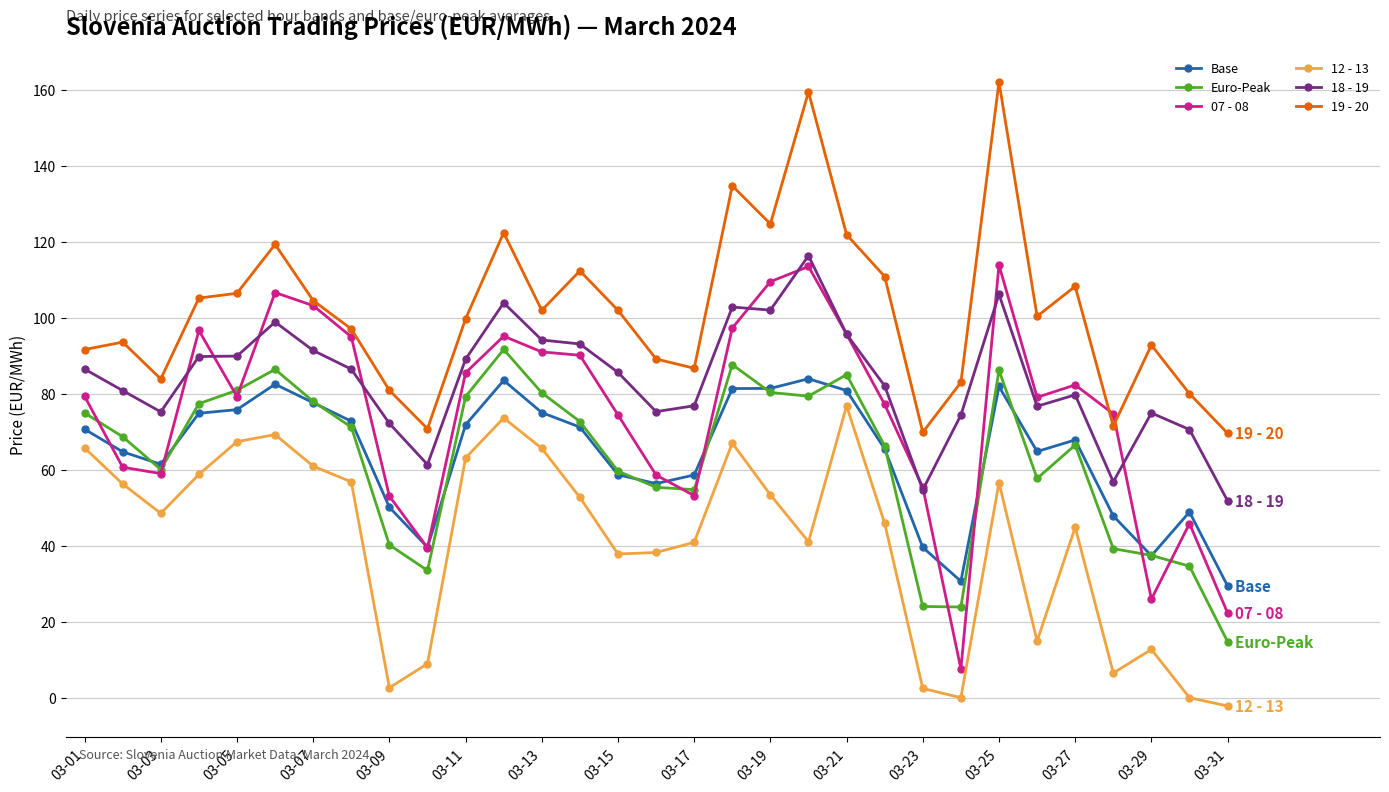

True or false: 12 - 13 and 18 - 19 cross at least once.

False